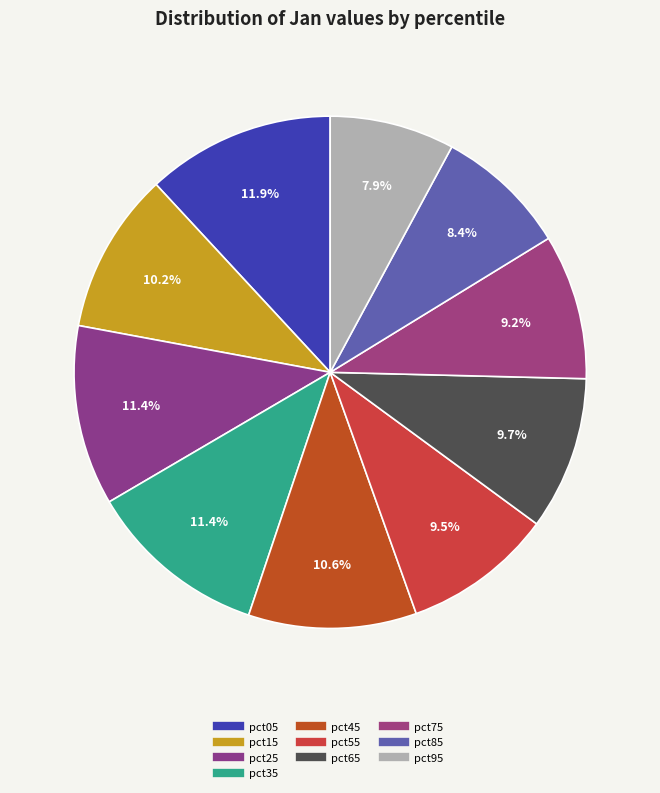

The pct05 slice represents 12% of the pie. True or false?

True